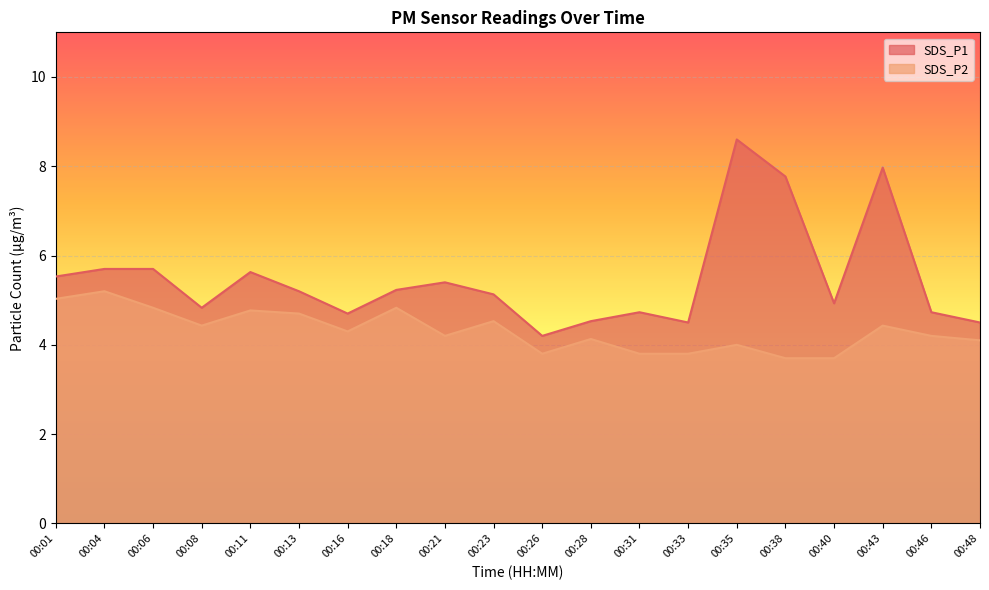

Does the chart display data point markers on the line(s)?

No